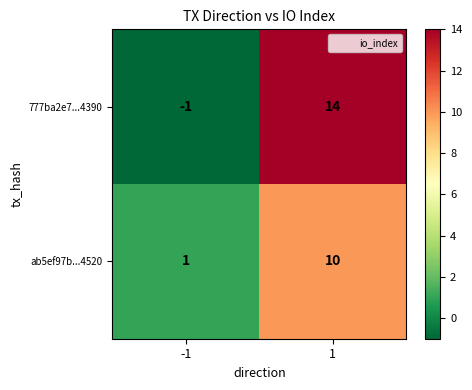

What is the highest value of the 777ba2e7...4390 series?

14